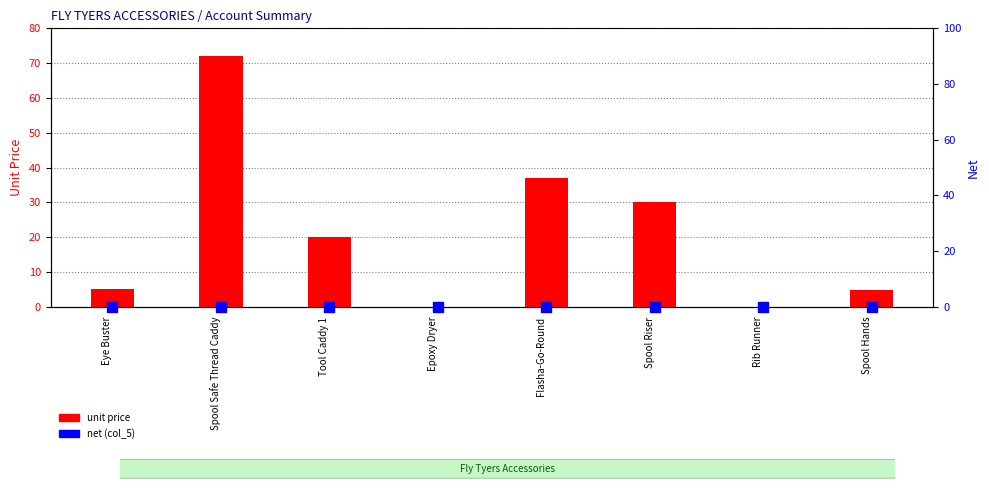

Which series has the largest Y range (max minus min)?

unit price